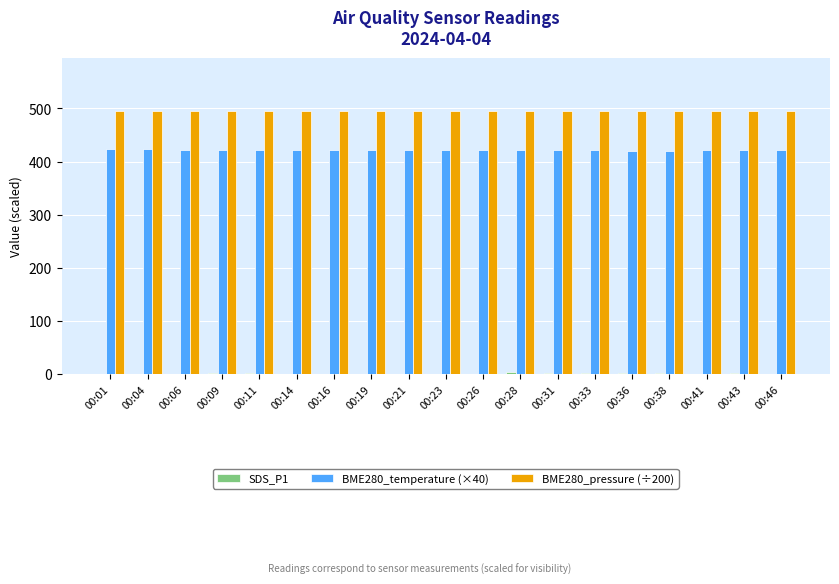

What is the spread (max minus min) of values at 00:16?

495.1